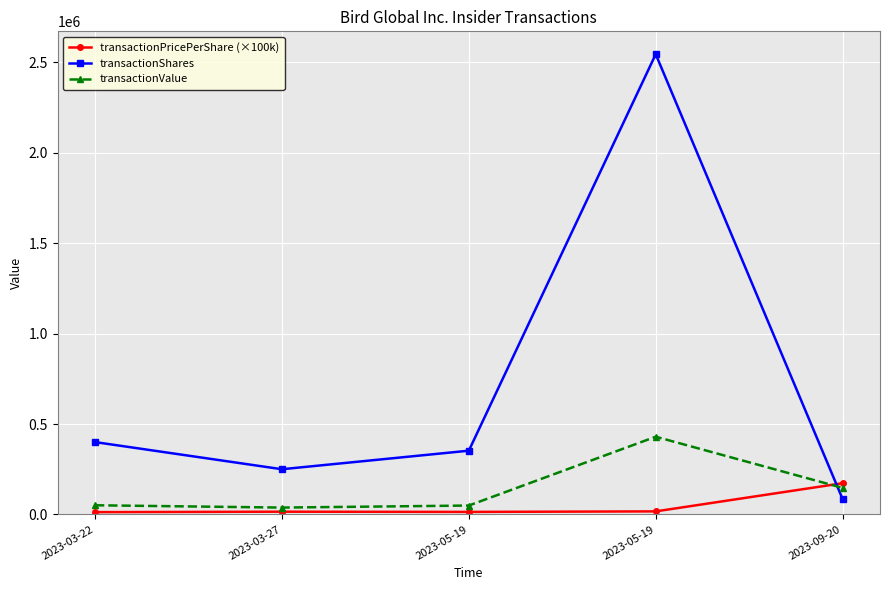

Does the chart have visible grid lines?

Yes